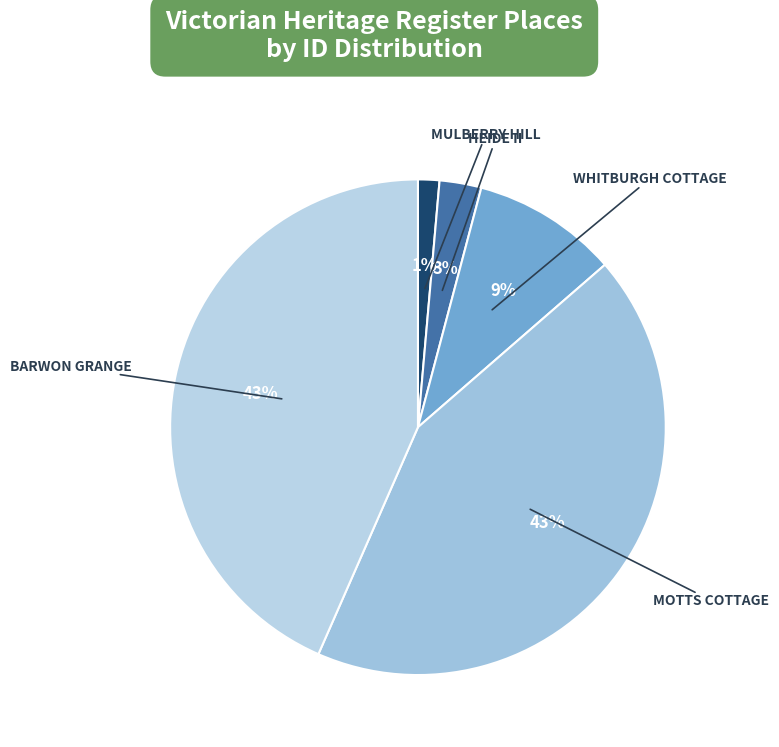

To the nearest percent, what is the combined percentage of MOTTS COTTAGE and HEIDE II?

46%